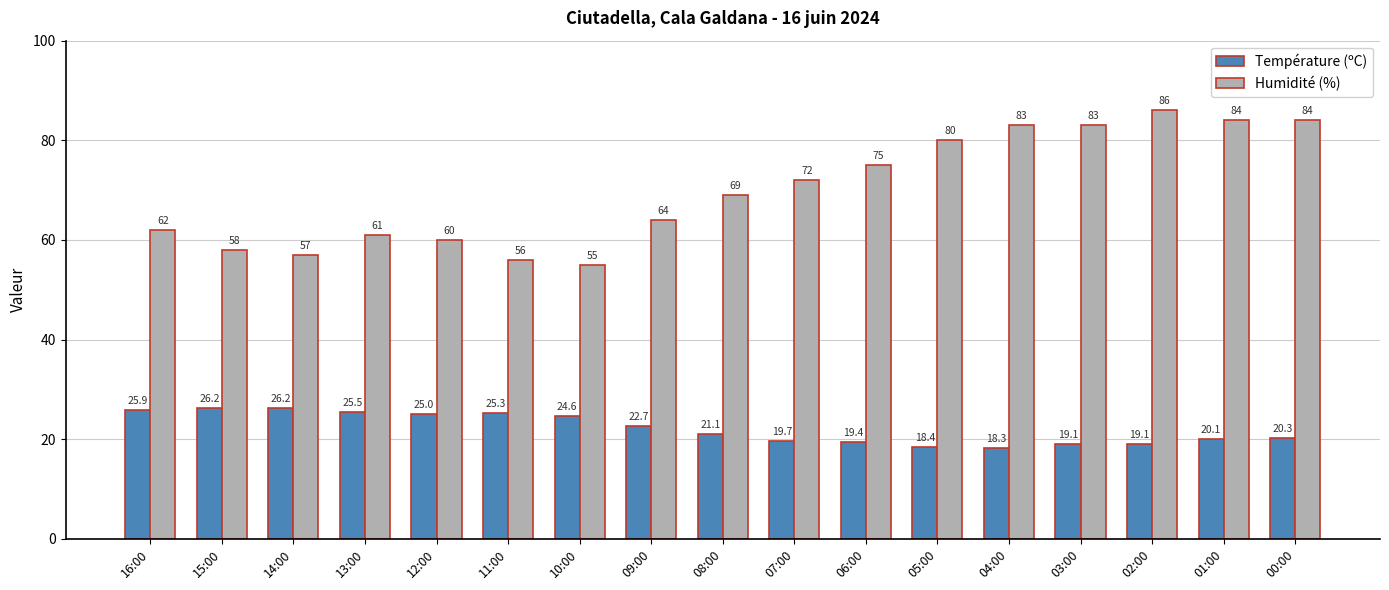

What is the average value of the Humidité (%) series?

69.9